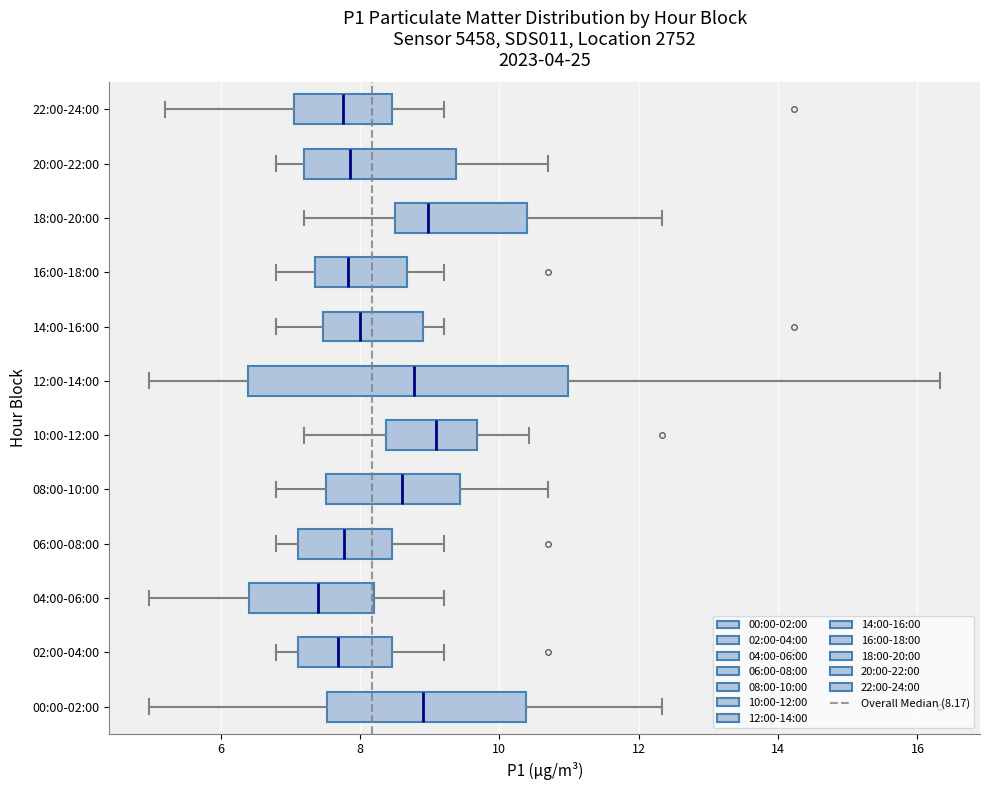

Reading bottom to top, read every box against the x-axis: the position of its median line, the range the box covers, and the ends of its whiskers. The values are not printed on the chart, so give them approximately, as read against the axis.

00:00-02:00: median 9.0, box 7.6 to 10.4, whiskers 5.0 to 12.4
02:00-04:00: median 7.6, box 7.2 to 8.4, whiskers 6.8 to 9.2
04:00-06:00: median 7.4, box 6.4 to 8.2, whiskers 5.0 to 9.2
06:00-08:00: median 7.8, box 7.2 to 8.4, whiskers 6.8 to 9.2
08:00-10:00: median 8.6, box 7.6 to 9.4, whiskers 6.8 to 10.8
10:00-12:00: median 9.0, box 8.4 to 9.6, whiskers 7.2 to 10.4
12:00-14:00: median 8.8, box 6.4 to 11.0, whiskers 5.0 to 16.4
14:00-16:00: median 8.0, box 7.4 to 9.0, whiskers 6.8 to 9.2
16:00-18:00: median 7.8, box 7.4 to 8.6, whiskers 6.8 to 9.2
18:00-20:00: median 9.0, box 8.6 to 10.4, whiskers 7.2 to 12.4
20:00-22:00: median 7.8, box 7.2 to 9.4, whiskers 6.8 to 10.8
22:00-24:00: median 7.8, box 7.0 to 8.4, whiskers 5.2 to 9.2